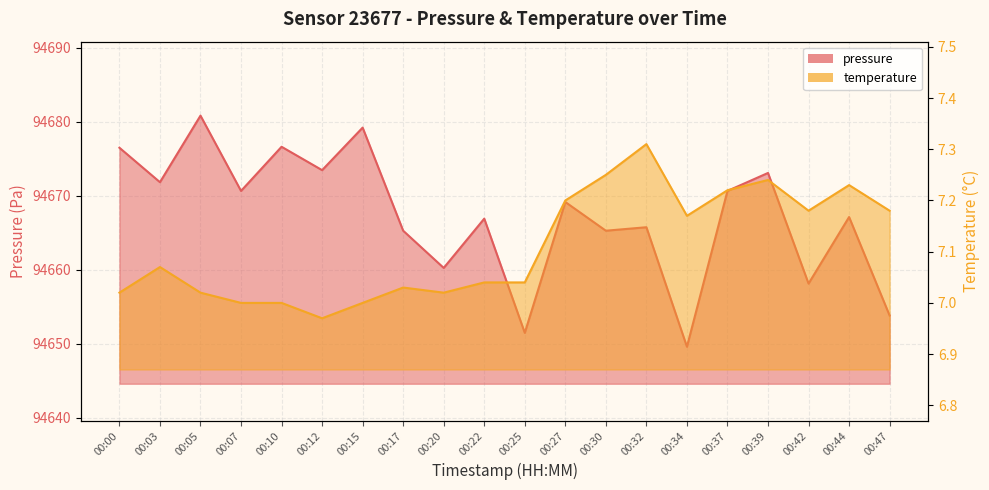

True or false: temperature and pressure cross at least once.

False